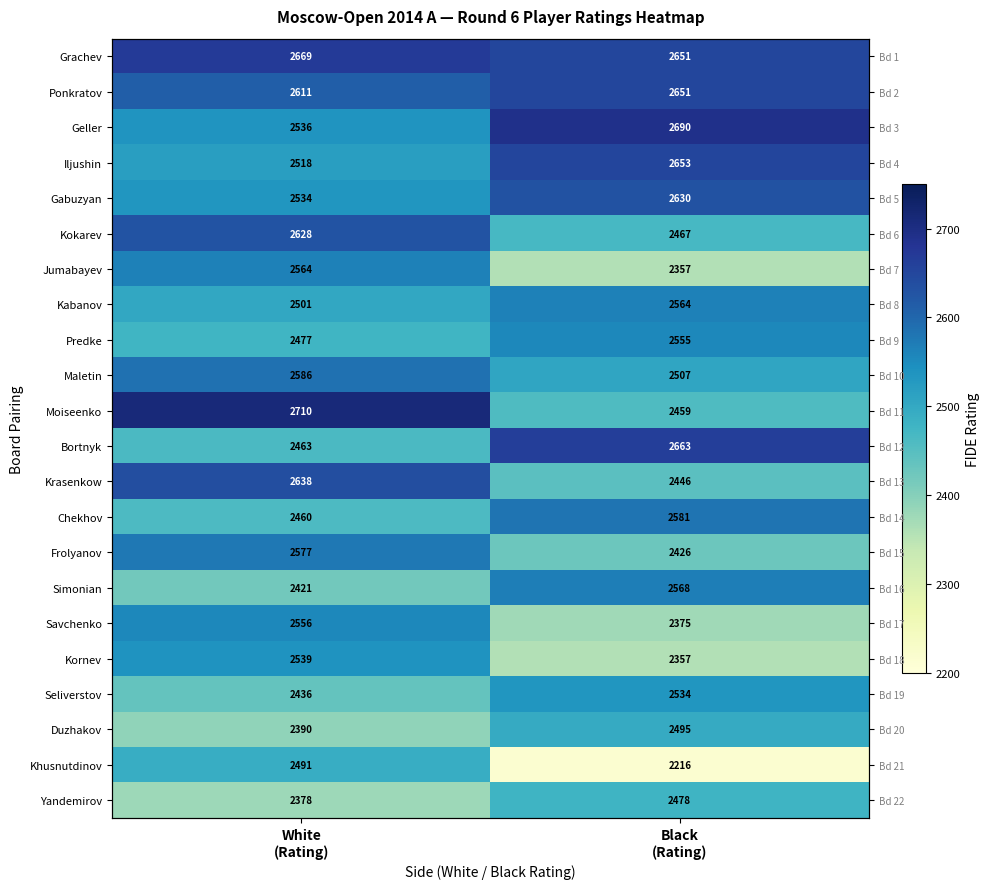

Which series has the widest spread of values?

Khusnutdinov